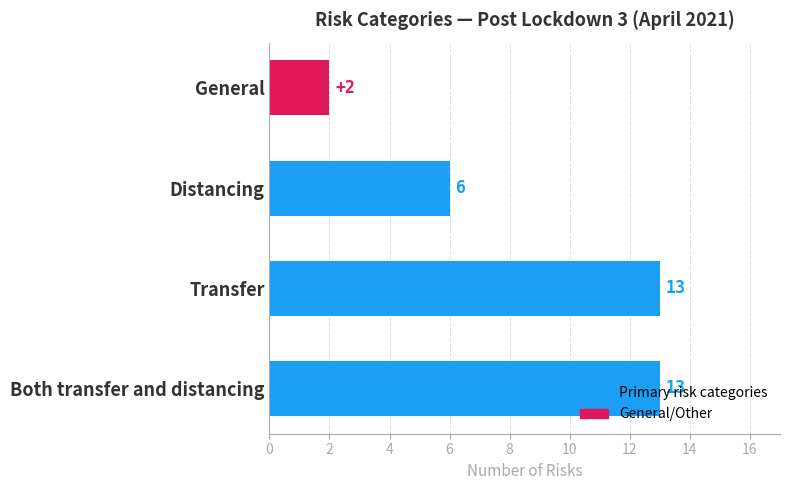

What is the smallest value displayed?

2